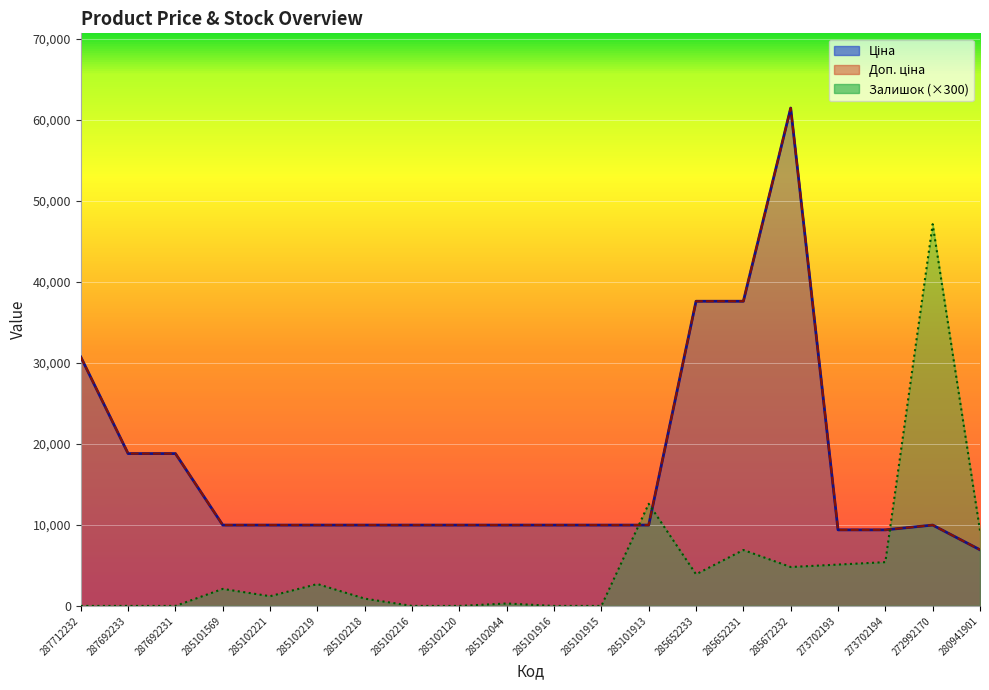

After their last crossing, which series has the higher values: Доп. ціна or Залишок?

Залишок